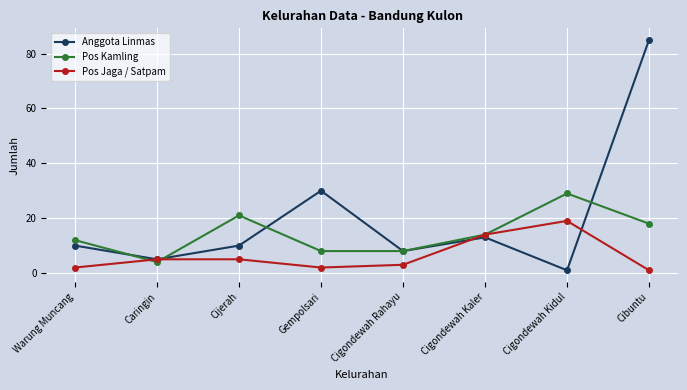

The Anggota Linmas series shows 17 at Cijerah. True or false?

False